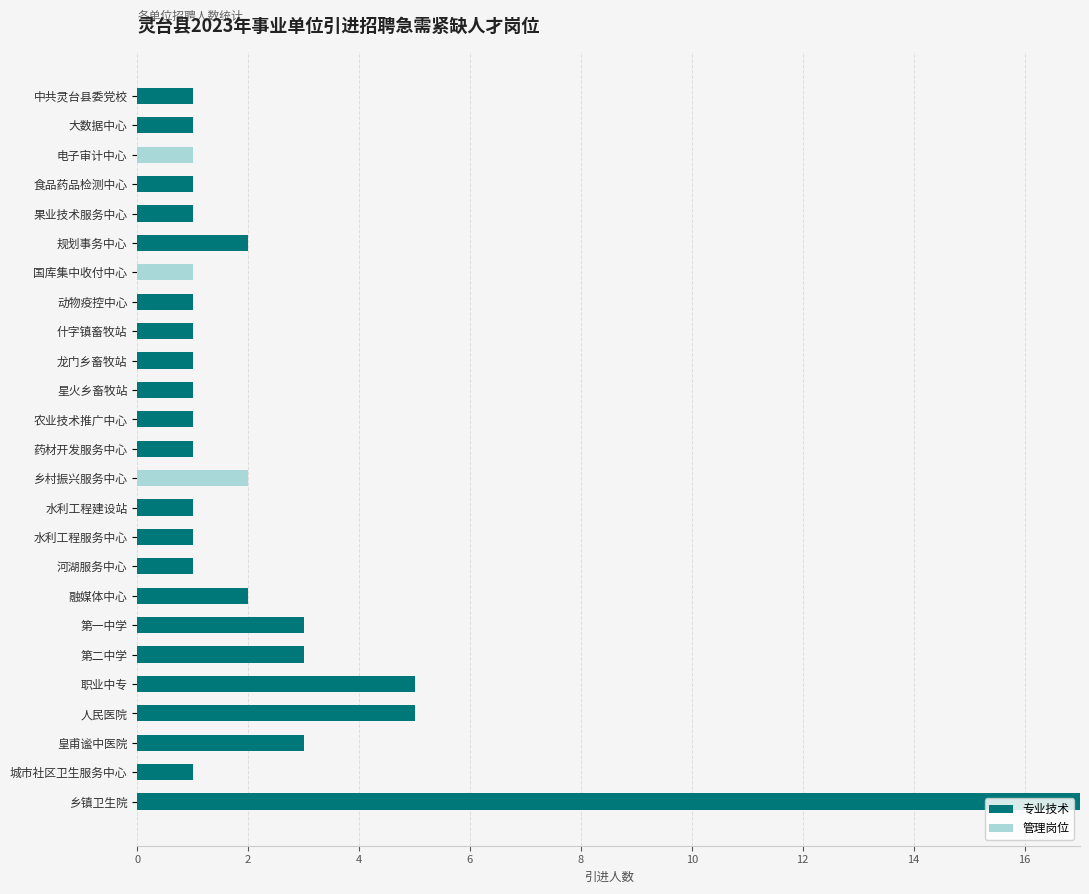

Is it true that 专业技术 equals 3 at 皇甫谧中医院?

True